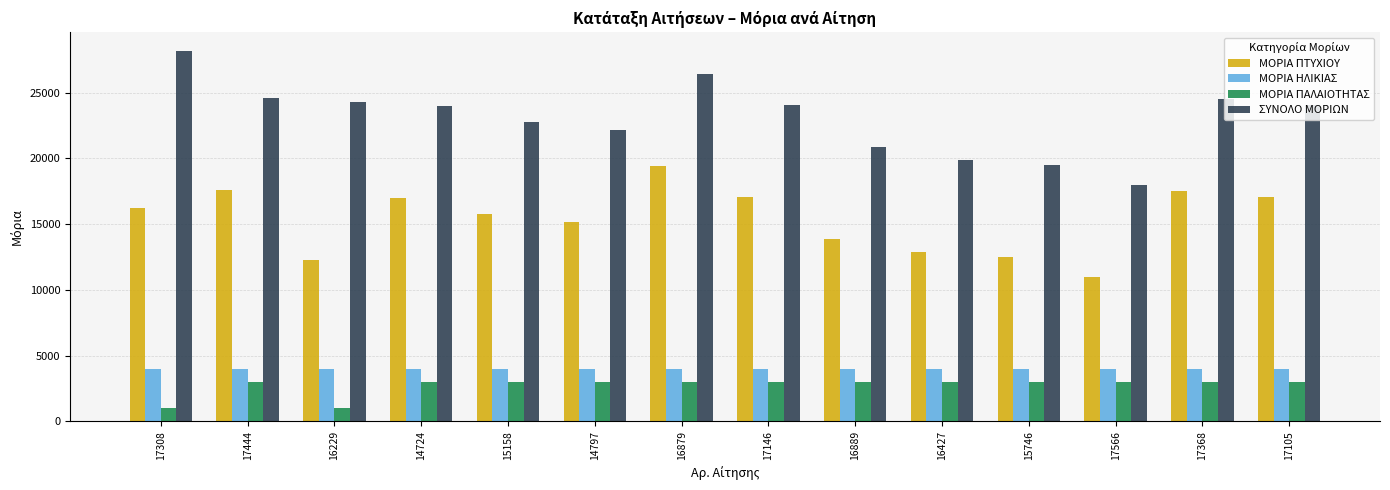

Is the value of ΜΟΡΙΑ ΠΤΥΧΙΟΥ at 16879 greater than the value of ΜΟΡΙΑ ΠΑΛΑΙΟΤΗΤΑΣ at 16889?

Yes